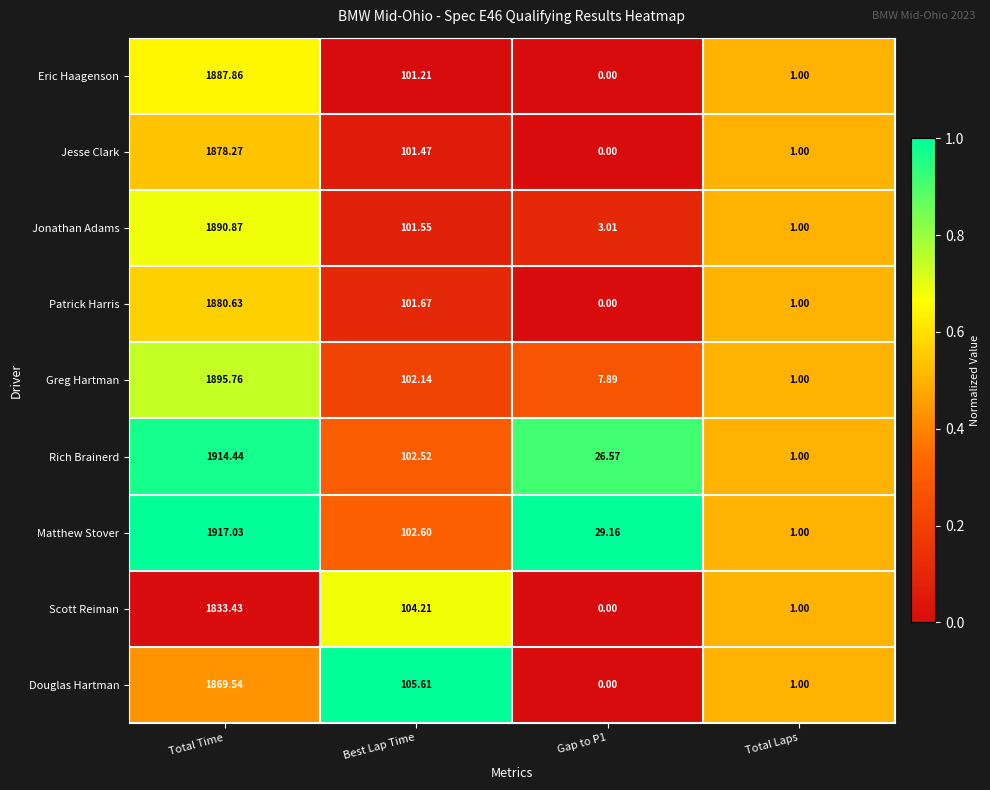

Rank the series at Total Time from highest to lowest value.

Matthew Stover, Rich Brainerd, Greg Hartman, Jonathan Adams, Eric Haagenson, Patrick Harris, Jesse Clark, Douglas Hartman, Scott Reiman